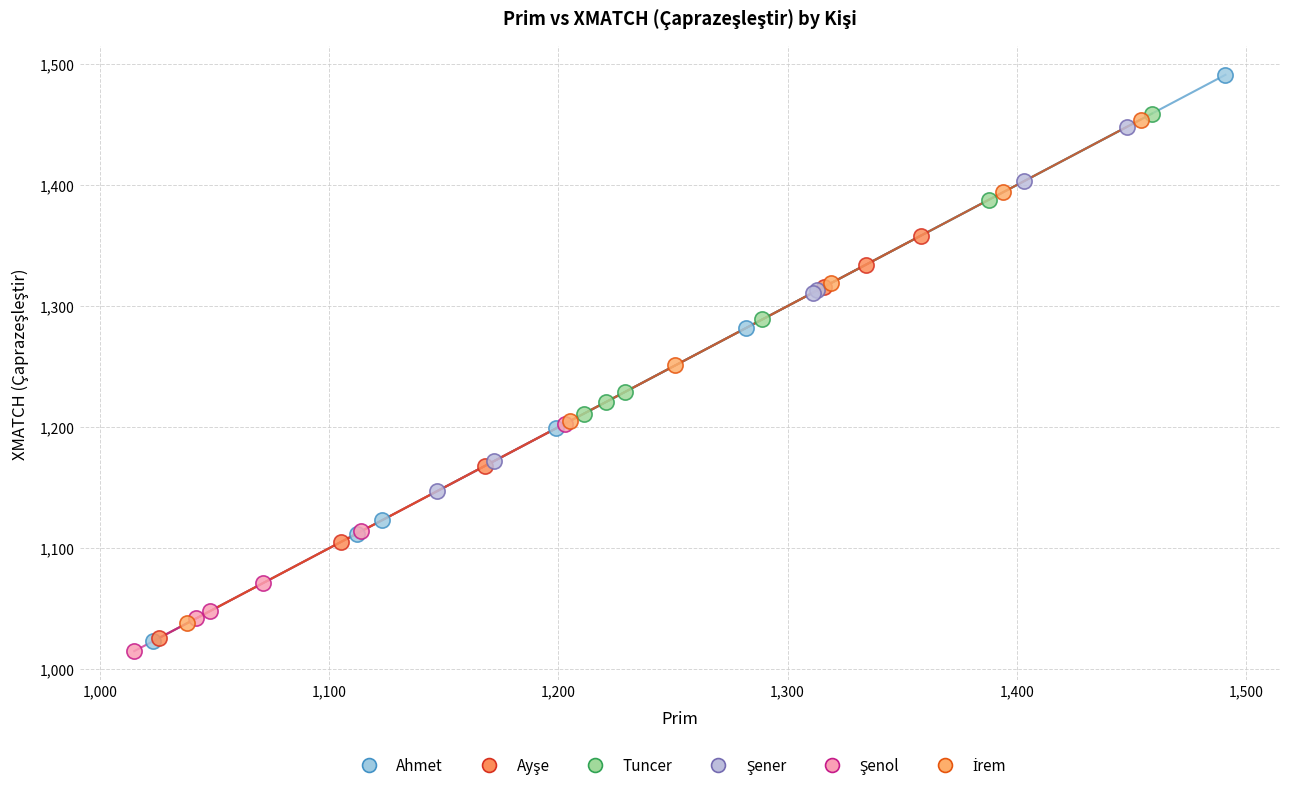

Which series reaches the maximum Y coordinate?

Ahmet